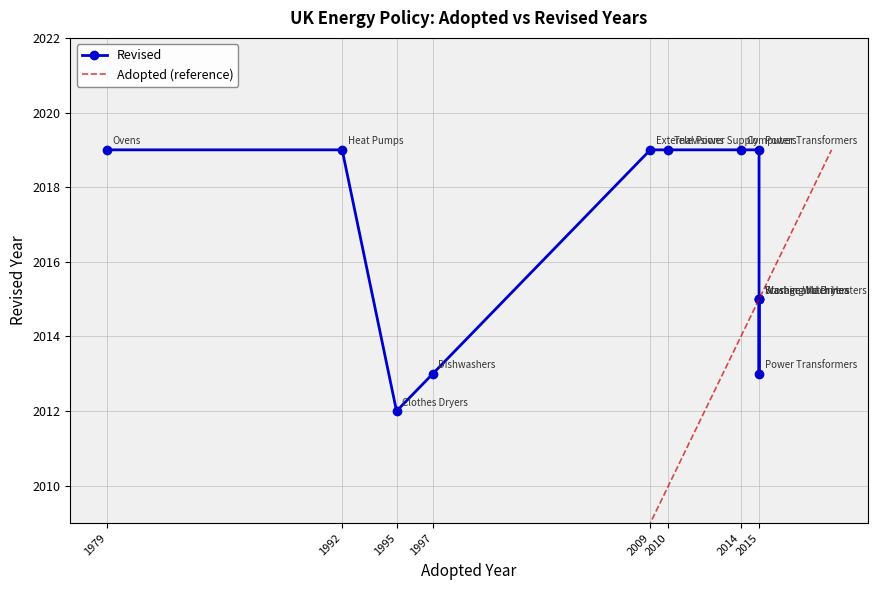

Which category has the lowest value across all series?

1995